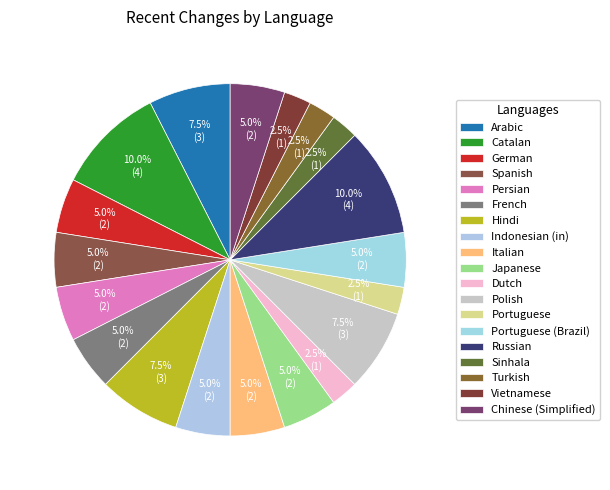

What percentage is the Japanese slice, to the nearest percent?

5%